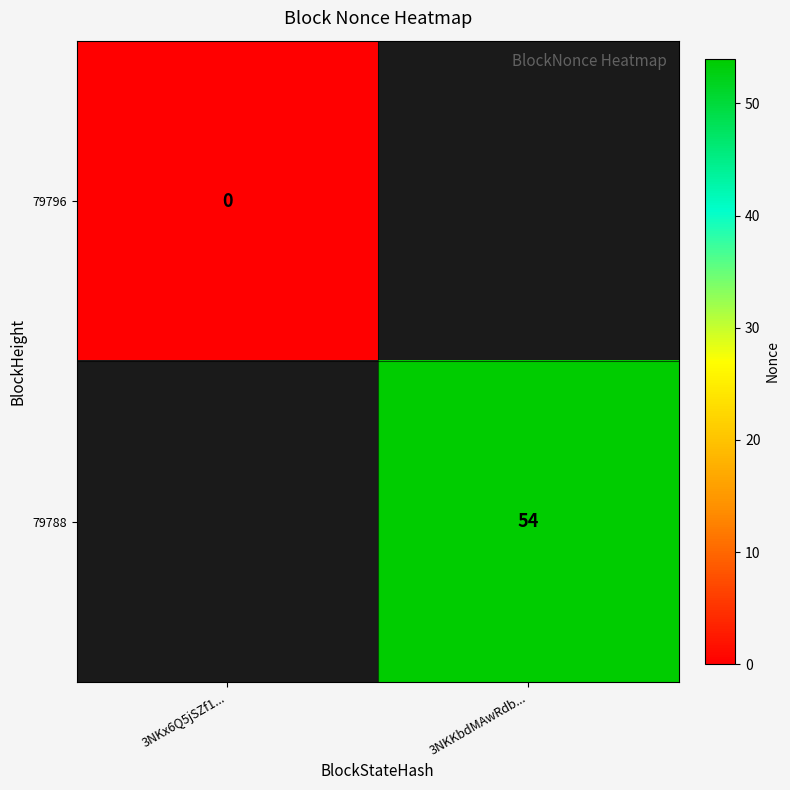

The 79788 series shows 54 at 3NKKbdMAwRdb.... True or false?

True